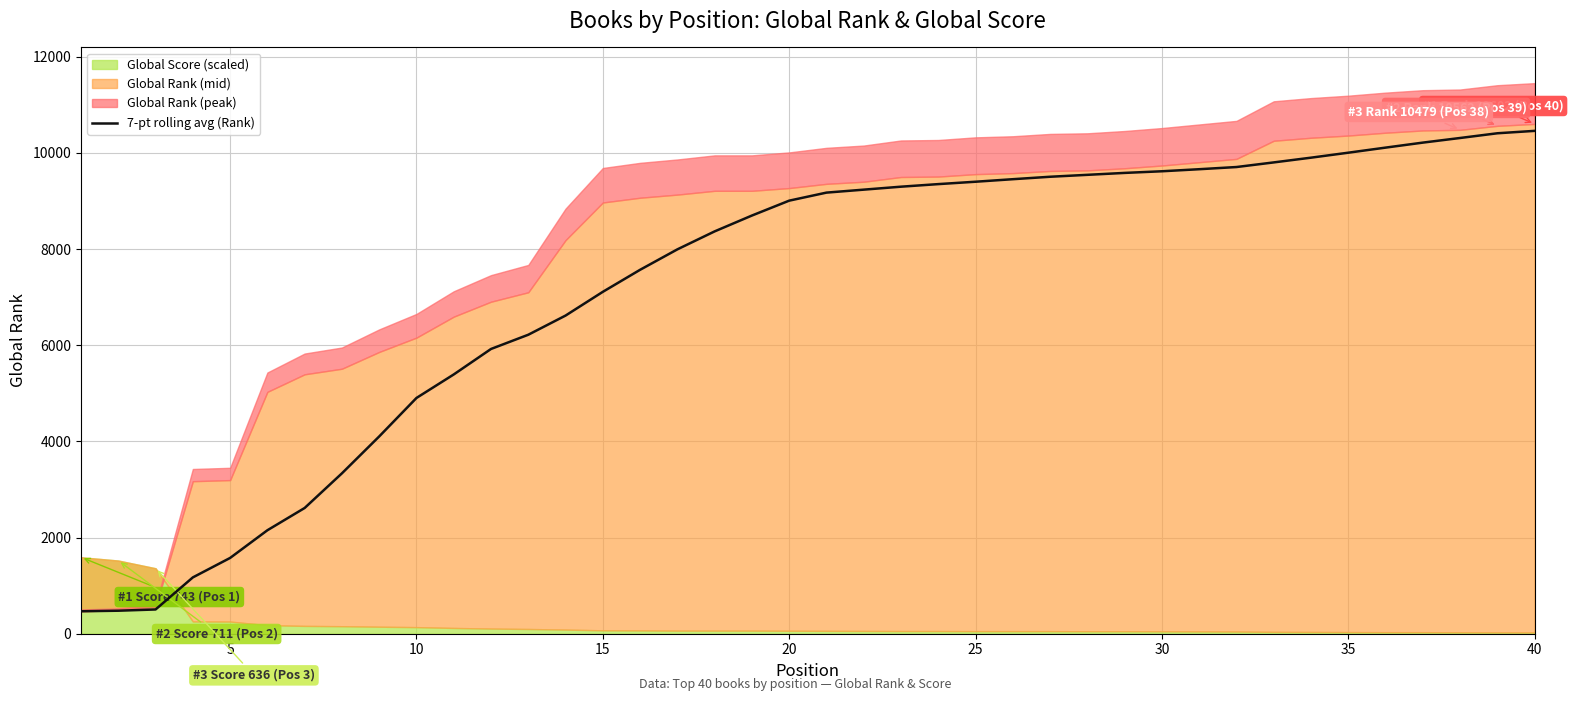

What is the lowest value of the 7-pt rolling avg (Rank) series?

467.0